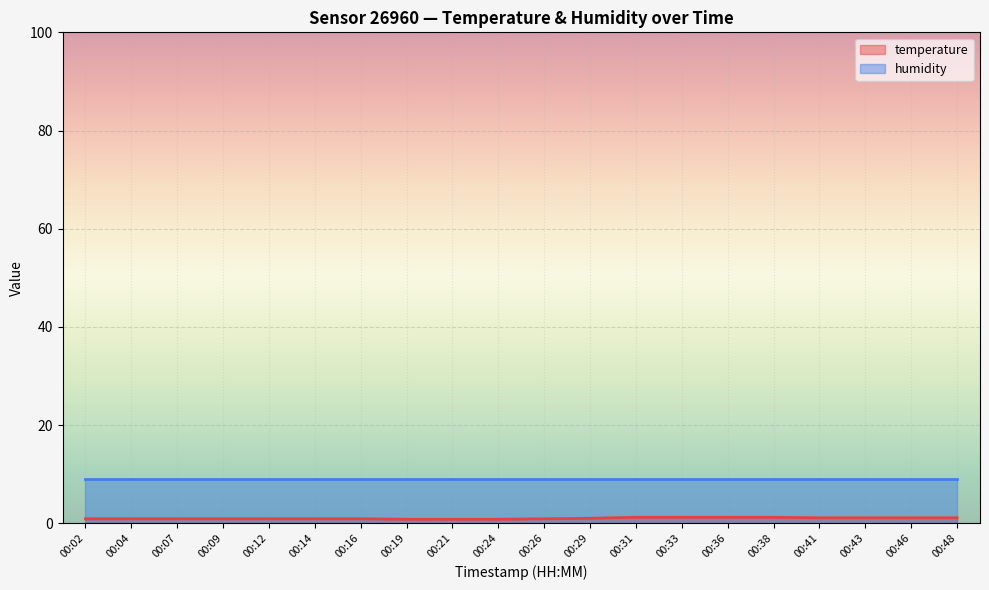

Which label corresponds to the largest value in the chart?

00:31